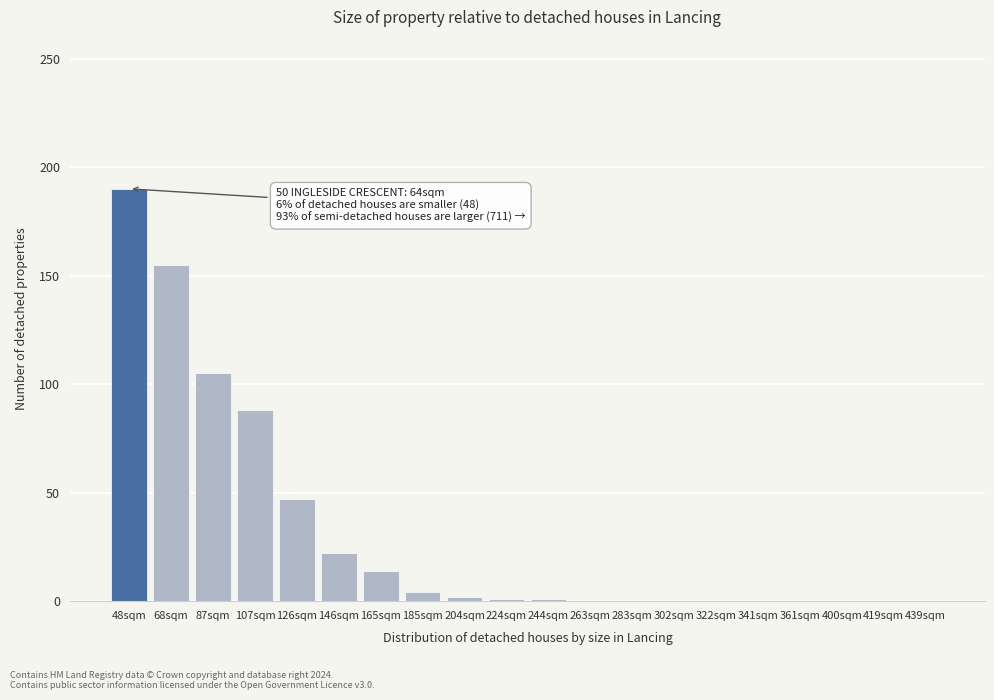

What is the greatest value displayed?

190